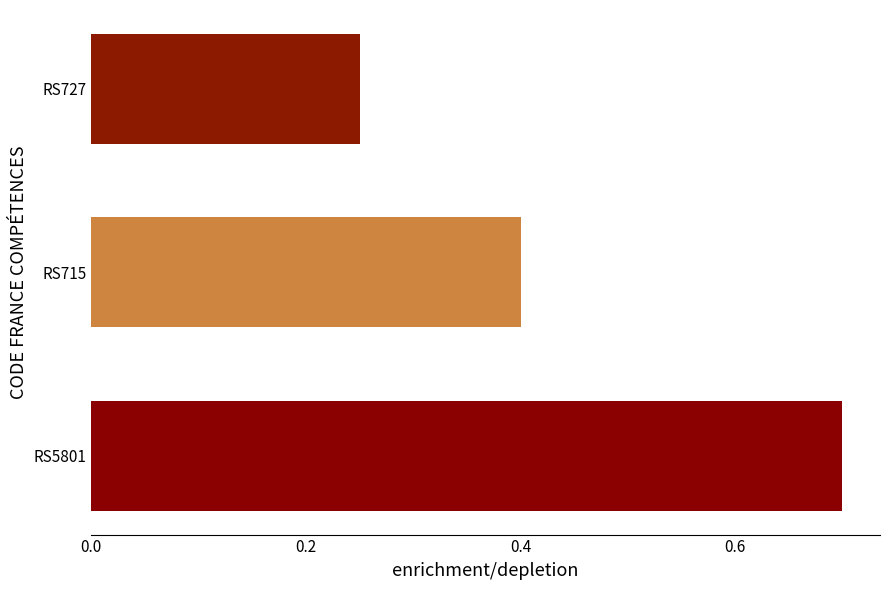

What is the change in value from RS5801 to RS715?

-0.3